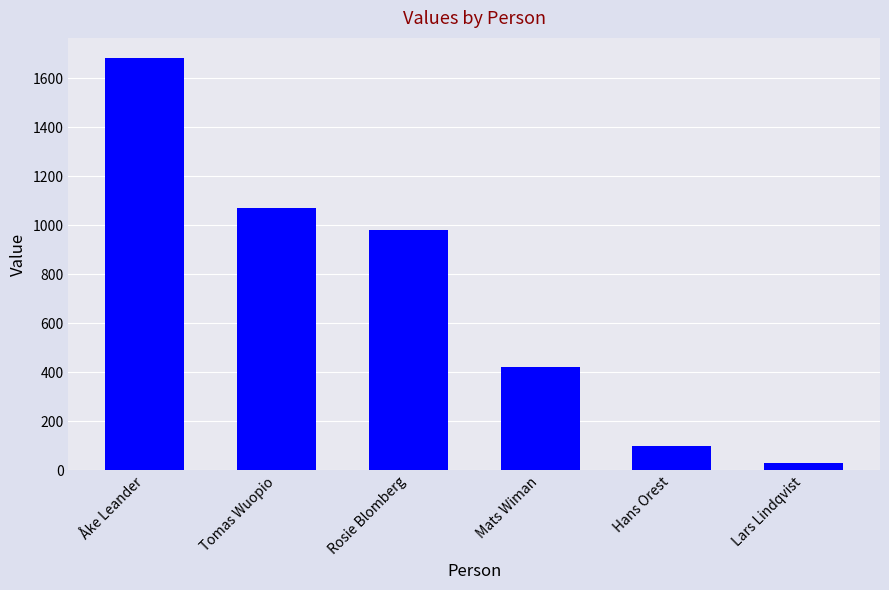

What is the minimum value shown in the chart?

30